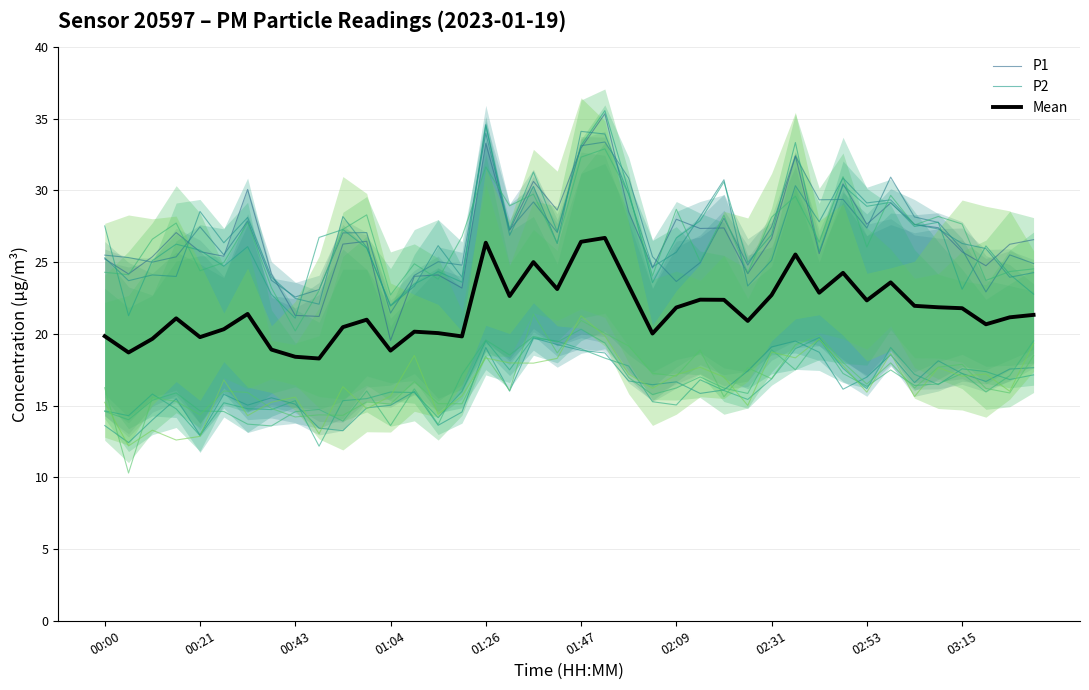

What are all the series names shown in the legend?

P1, P2, Mean